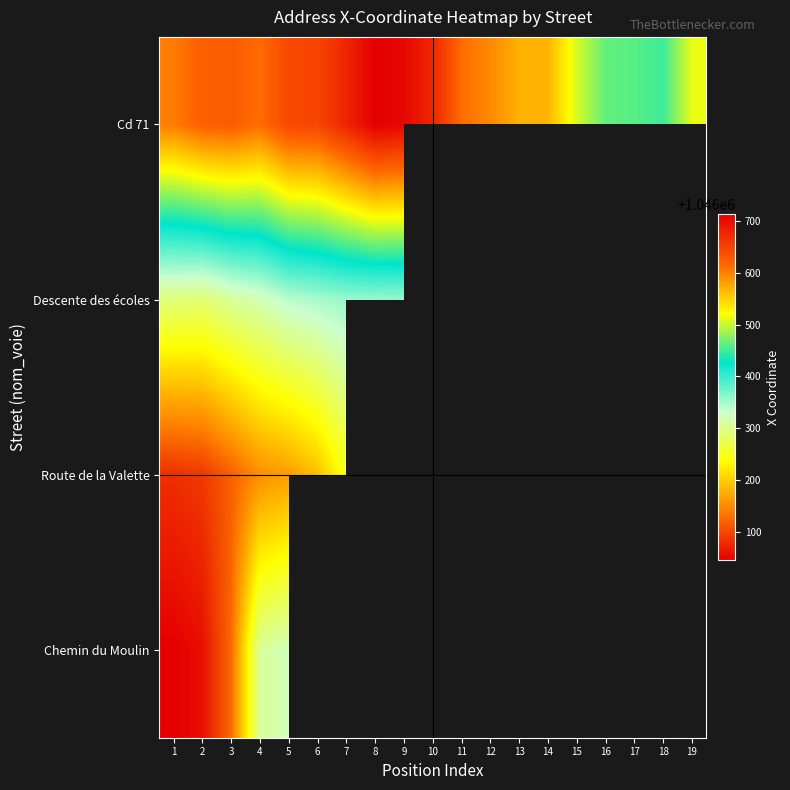

At which category is the sum across all series the highest?

5